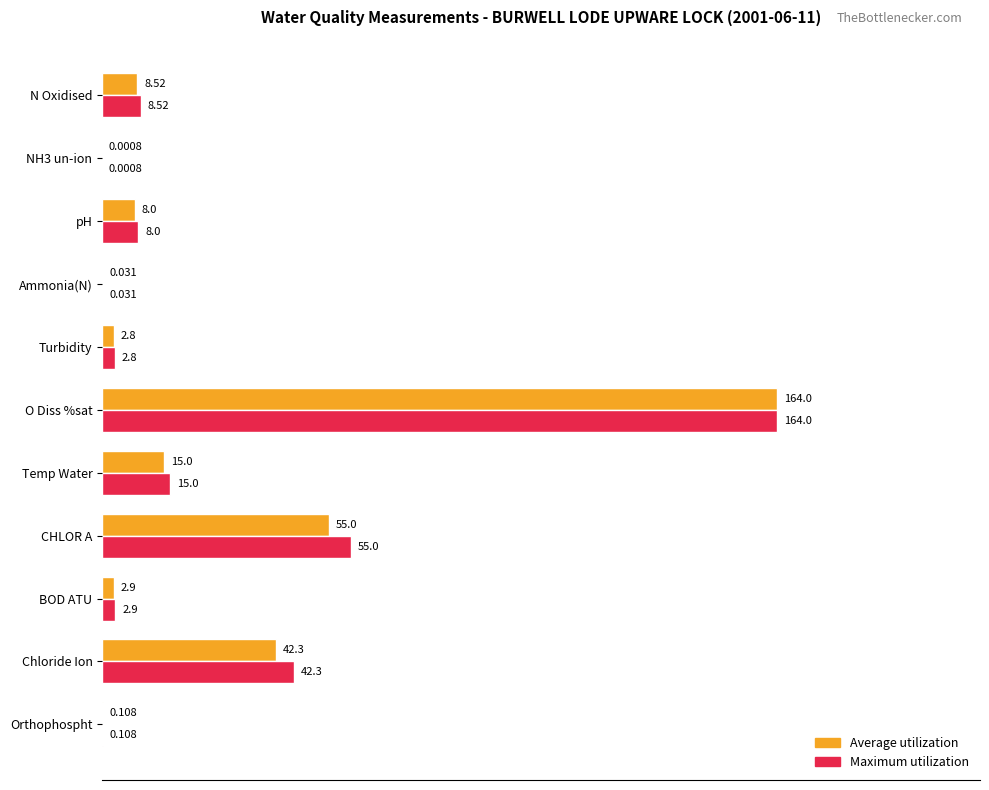

What are all the series names shown in the legend?

Average utilization, Maximum utilization